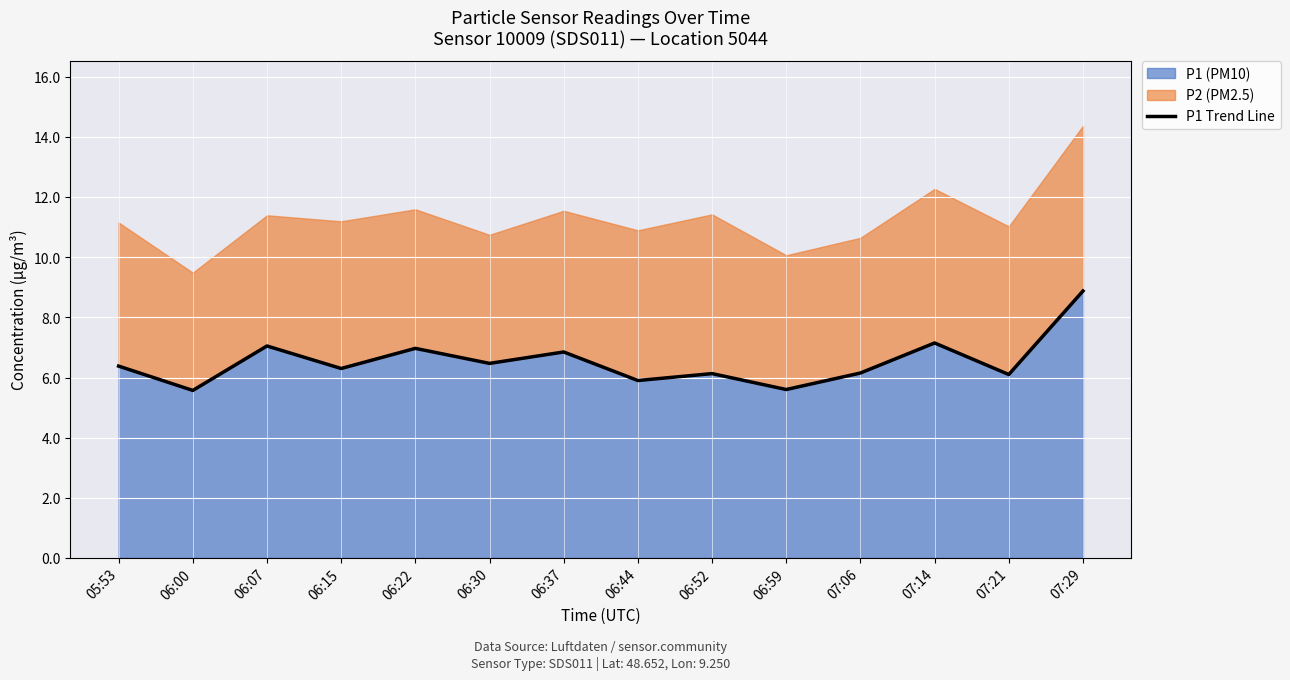

Where is the data nearest to the value 7?

06:22